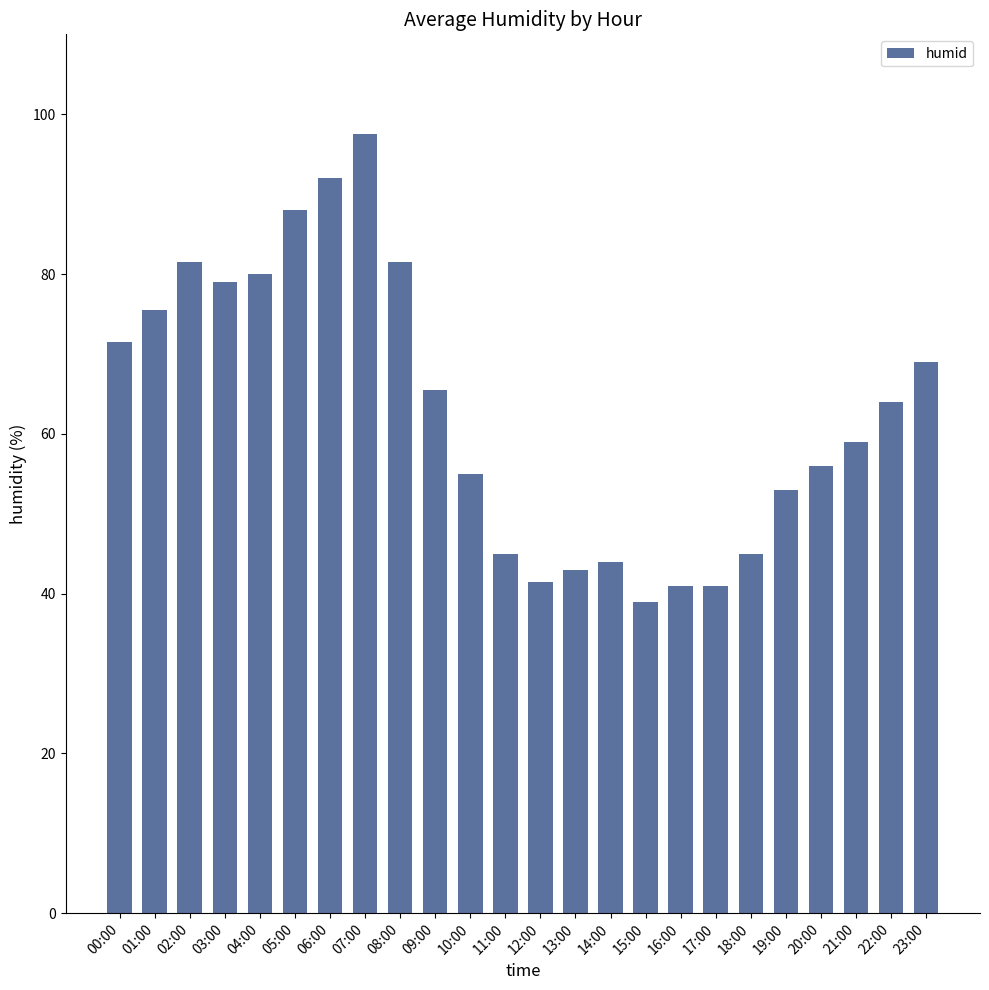

Reading left to right, what are all the values shown in this chart?

00:00=71.5	01:00=75.5	02:00=81.5	03:00=79.0	04:00=80.0	05:00=88.0	06:00=92.0	07:00=97.5	08:00=81.5	09:00=65.5	10:00=55.0	11:00=45.0	12:00=41.5	13:00=43.0	14:00=44.0	15:00=39.0	16:00=41.0	17:00=41.0	18:00=45.0	19:00=53.0	20:00=56.0	21:00=59.0	22:00=64.0	23:00=69.0